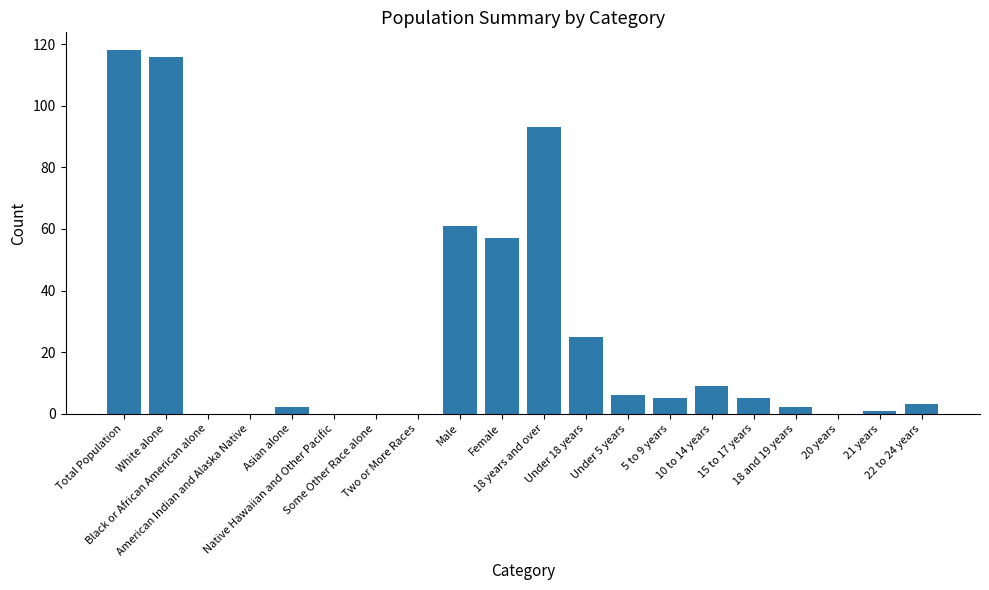

Reading left to right, list all the values displayed in this chart.

Total Population=118	White alone=116	Black or African American alone=0	American Indian and Alaska Native=0	Asian alone=2	Native Hawaiian and Other Pacific=0	Some Other Race alone=0	Two or More Races=0	Male=61	Female=57	18 years and over=93	Under 18 years=25	Under 5 years=6	5 to 9 years=5	10 to 14 years=9	15 to 17 years=5	18 and 19 years=2	20 years=0	21 years=1	22 to 24 years=3